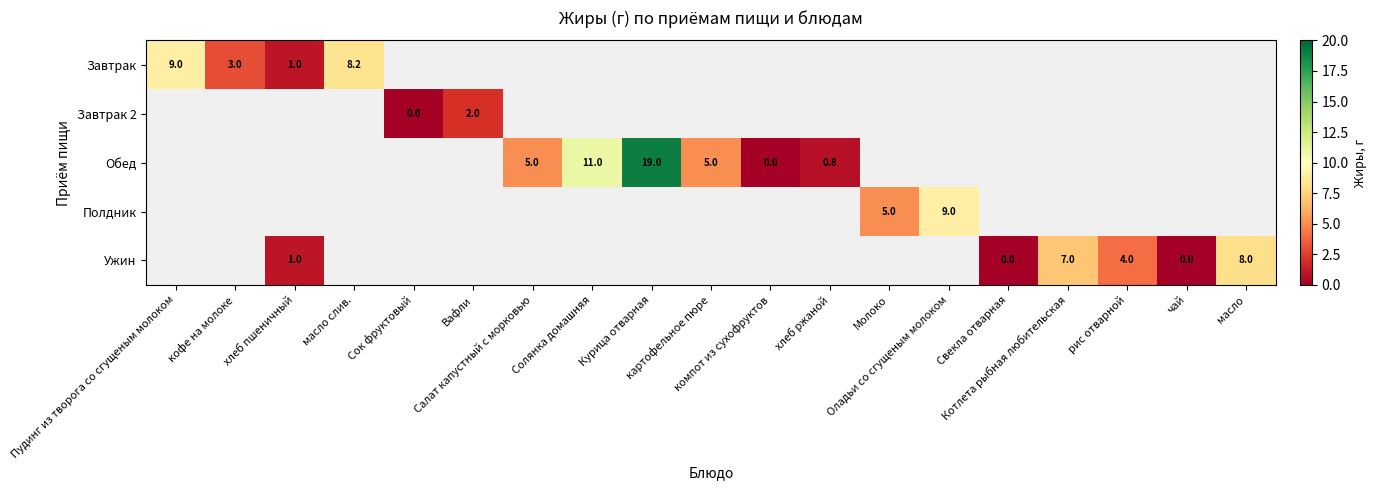

How many data points in Обед are less than 5?

2